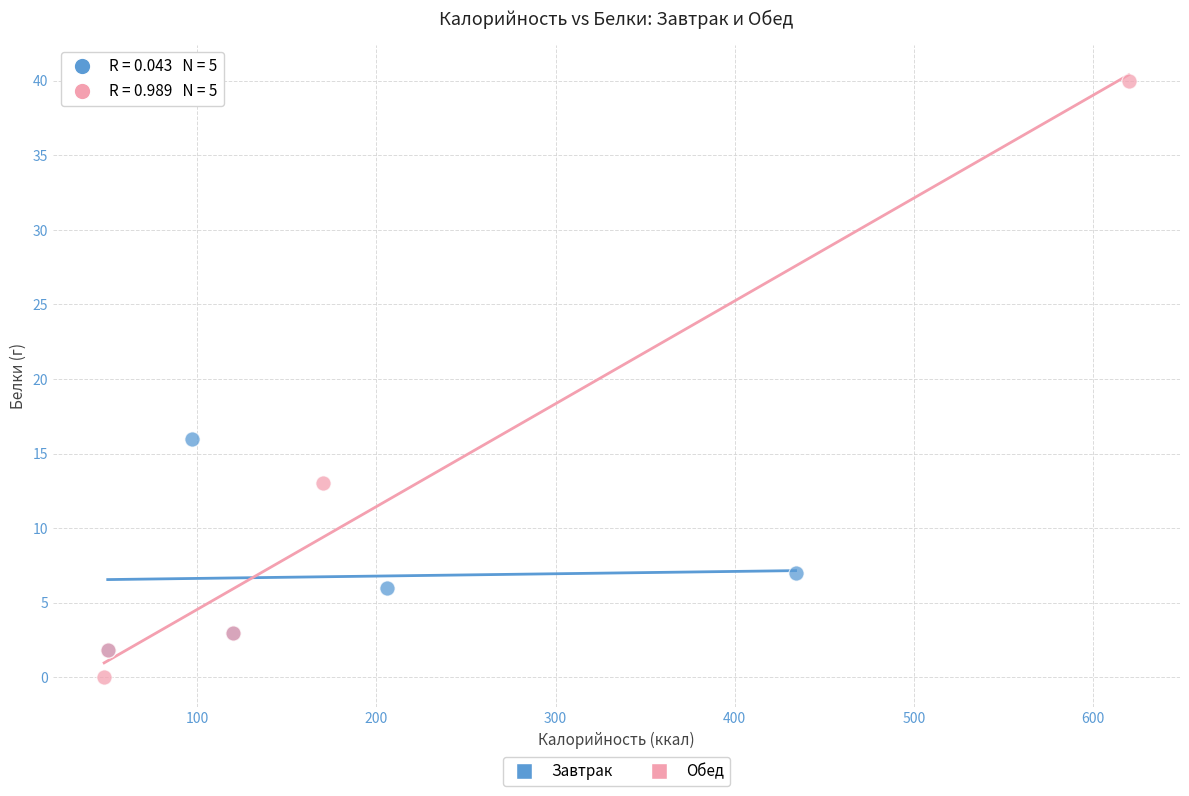

Which series reaches the maximum Y coordinate?

Обед